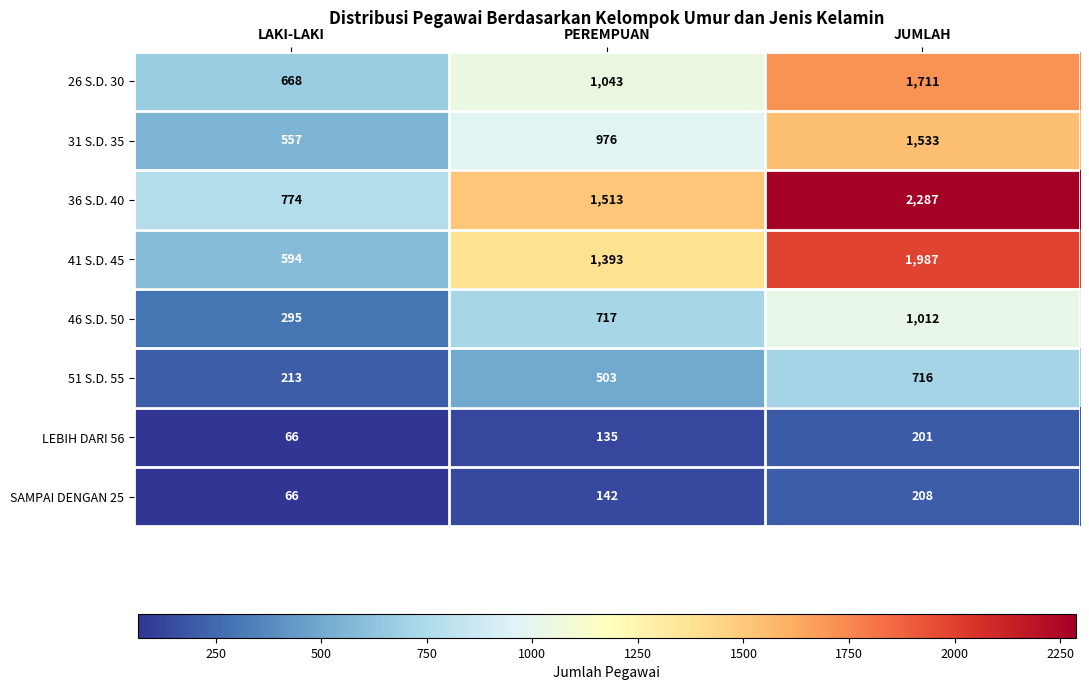

What is the total value across all series at PEREMPUAN?

6422